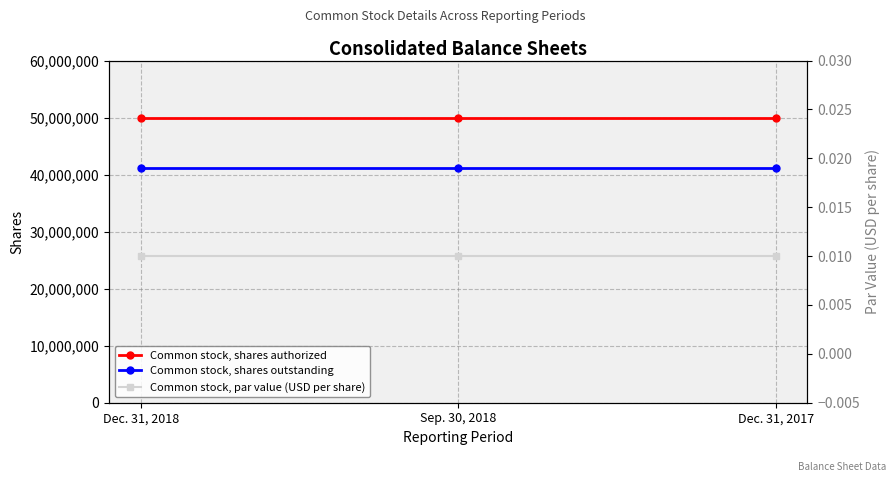

Reading right to left, what are all the values shown in this chart?

Common stock, shares authorized: 50000000.0	50000000.0	50000000.0
Common stock, shares outstanding: 41172173.0	41172173.0	41172173.0
Common stock, par value (USD per share): 0.0	0.0	0.0